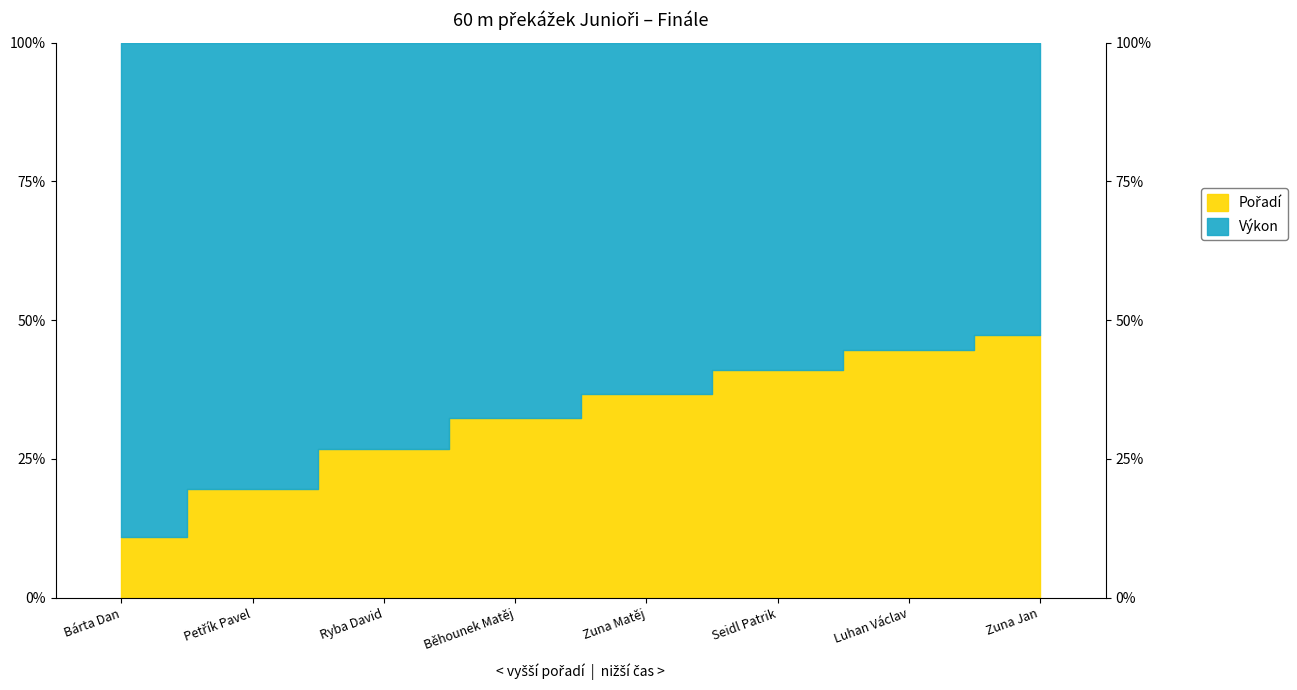

How many distinct data groups are displayed?

2